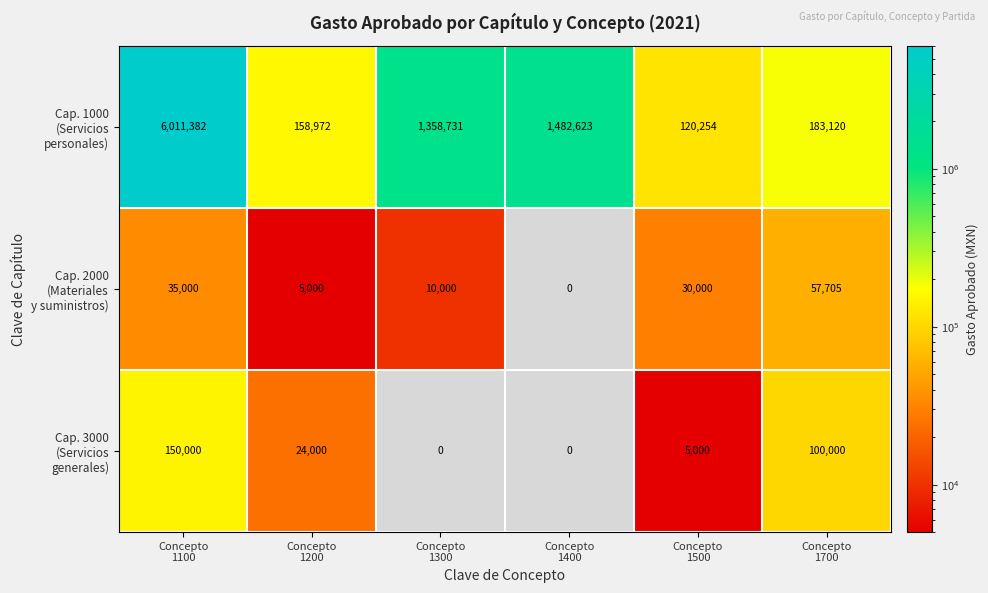

Between Concepto 1500 and Concepto 1700, which series saw the biggest shift?

Cap. 3000 (Servicios generales)